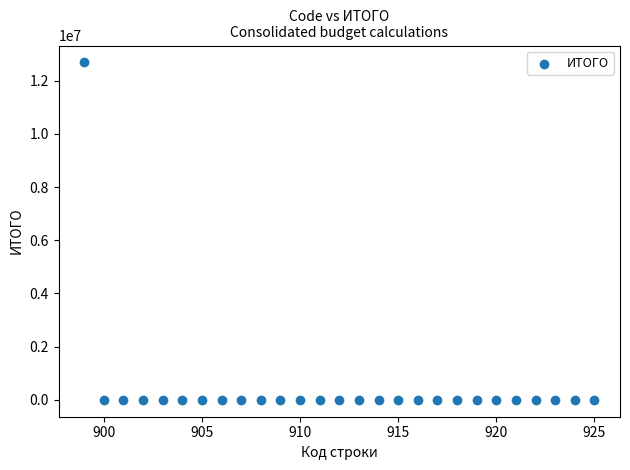

What is the range of Y values (max minus min)?

12683891